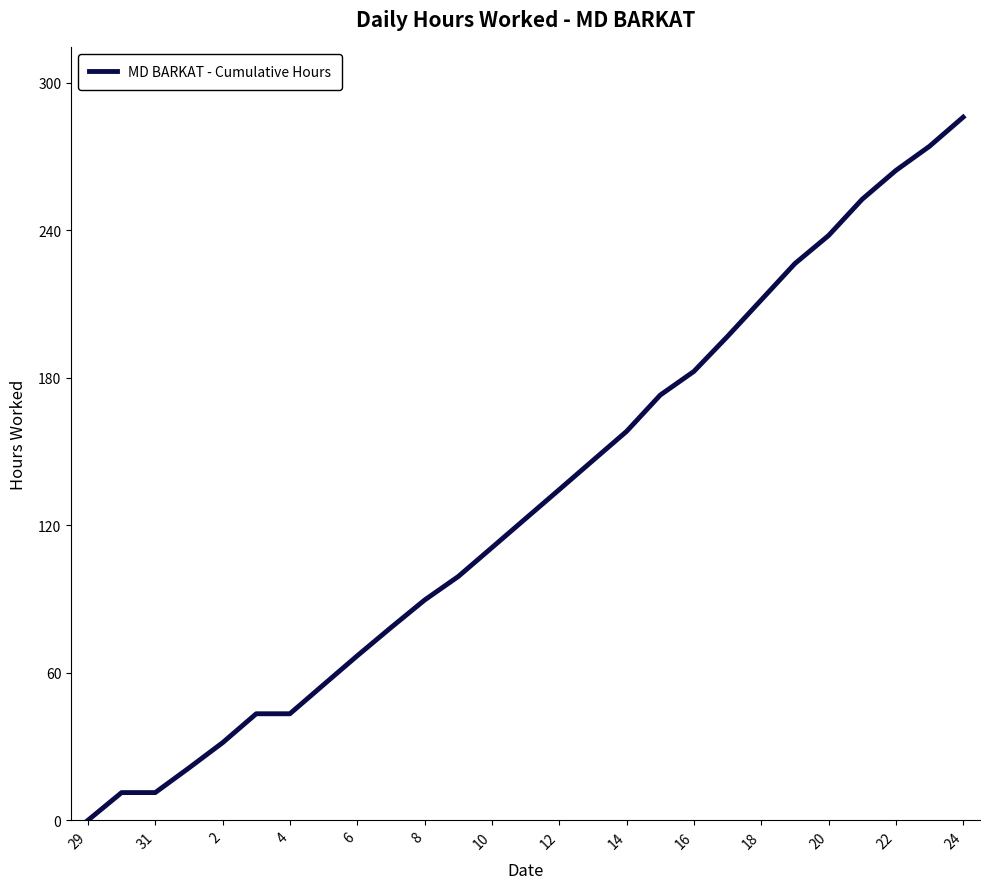

How many categories are shown in the chart?

27